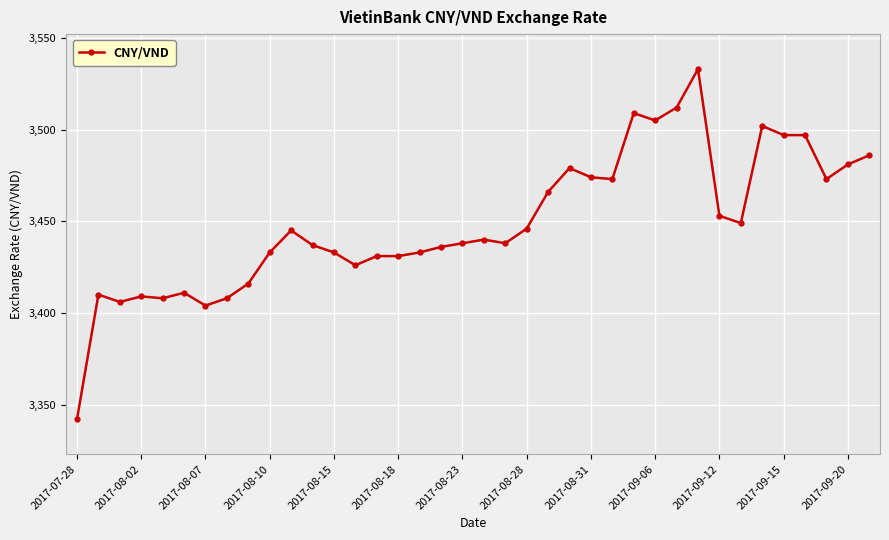

What is the sum of all values?

131070